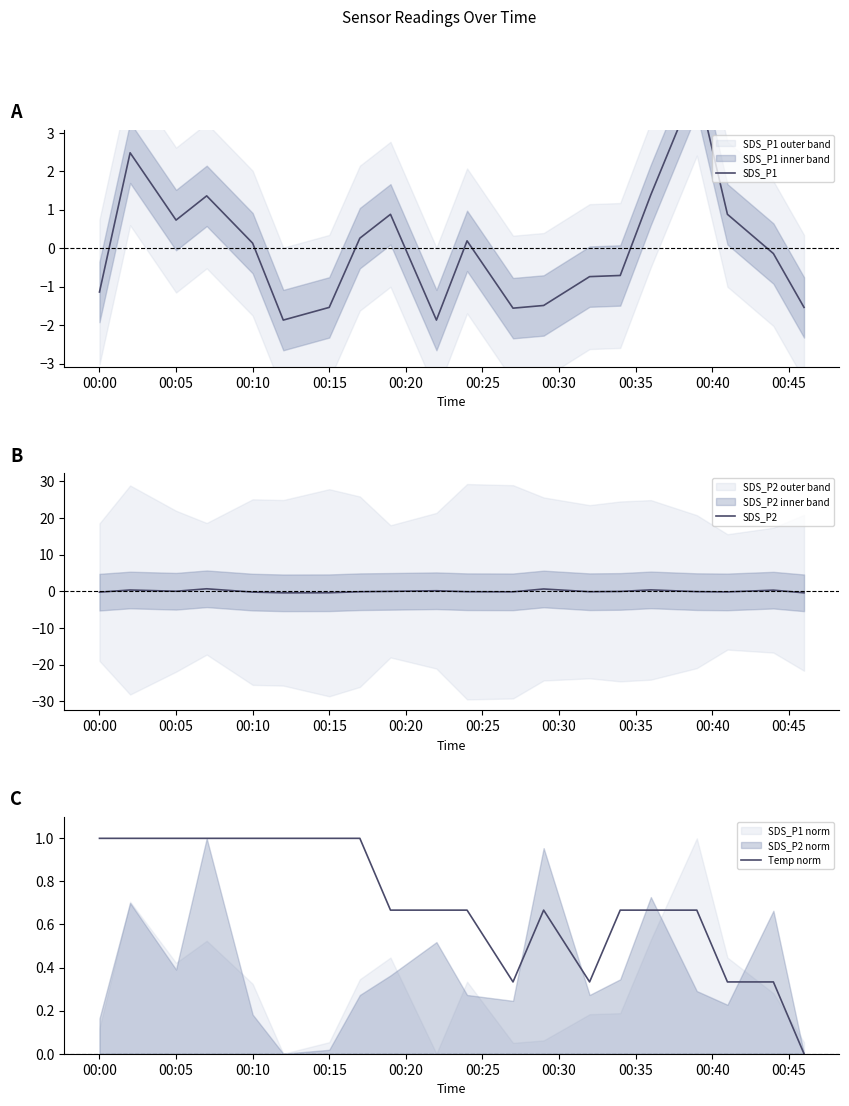

In SDS_P1, how many points are lower than both neighbors (excluding endpoints)?

4